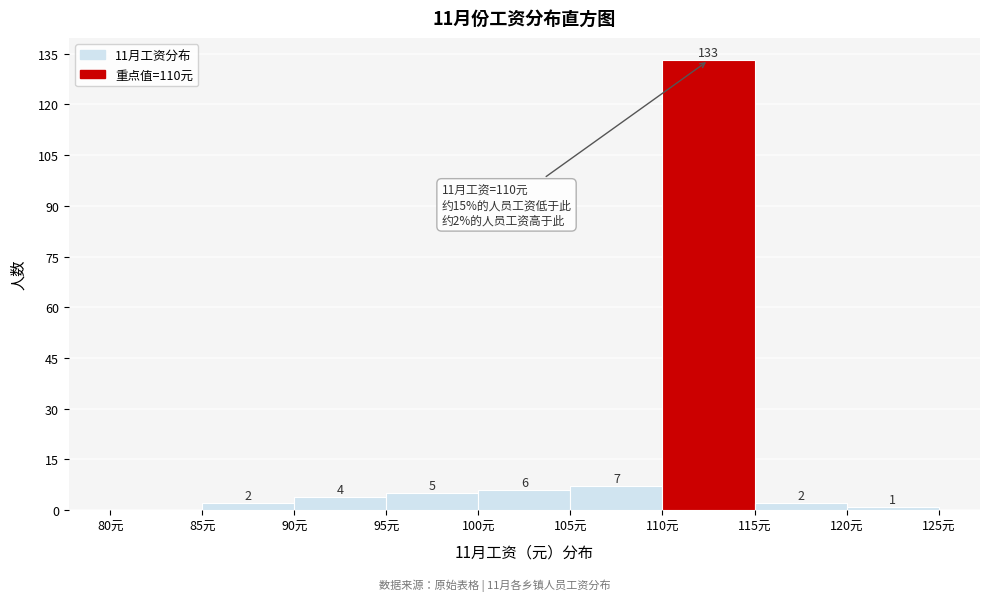

Which range on the x-axis has the tallest bar?

110 to 115